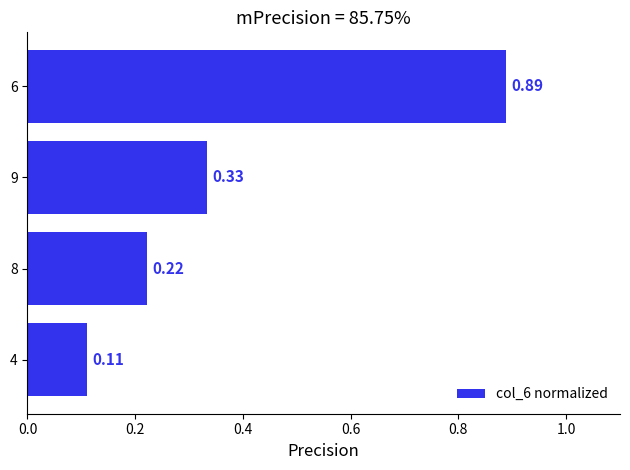

What is the change in value from 9 to 6?

+0.6